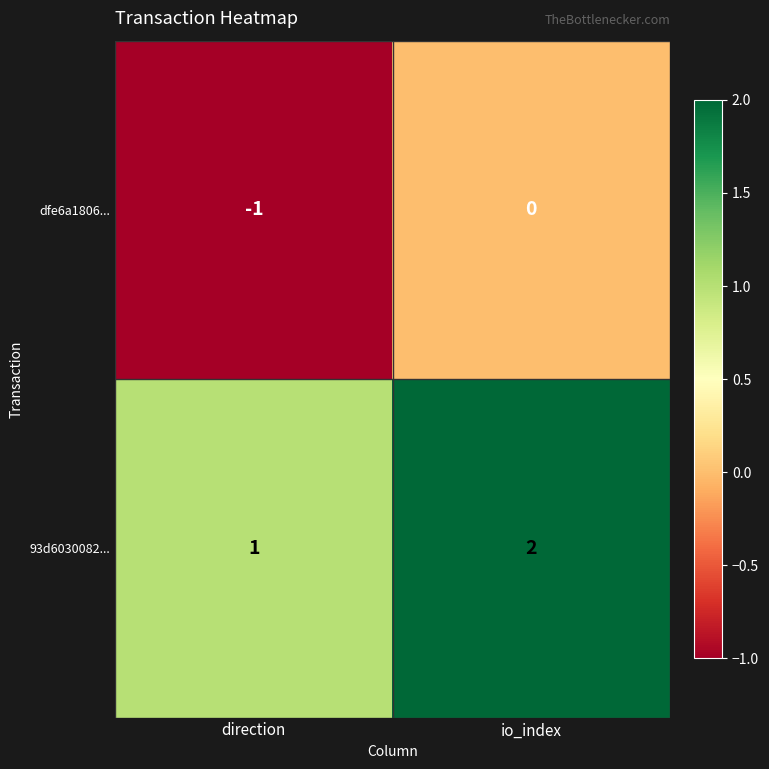

Which label corresponds to the smallest value in the chart?

direction